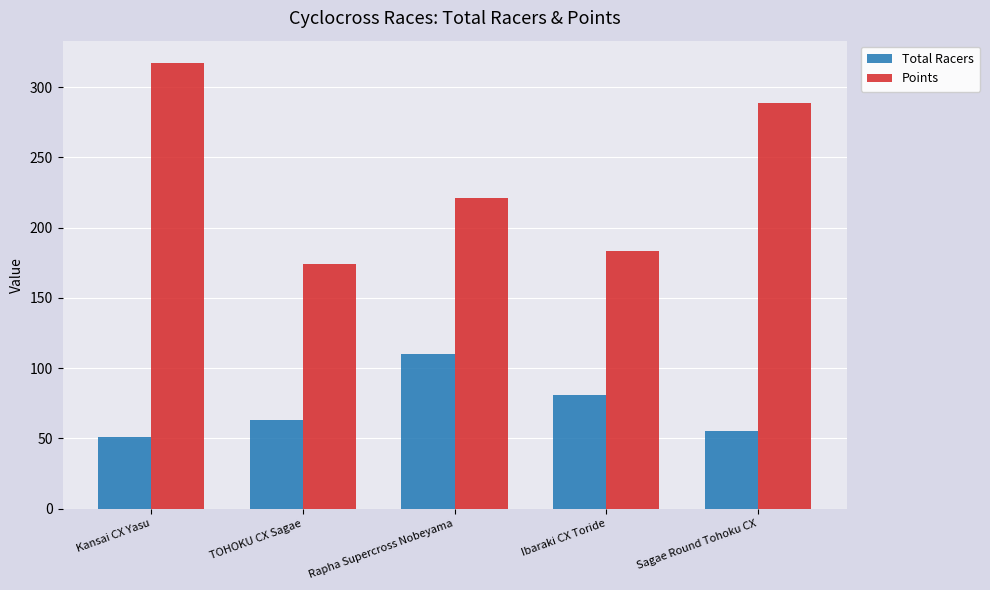

How many values in the Total Racers series are below 63?

2